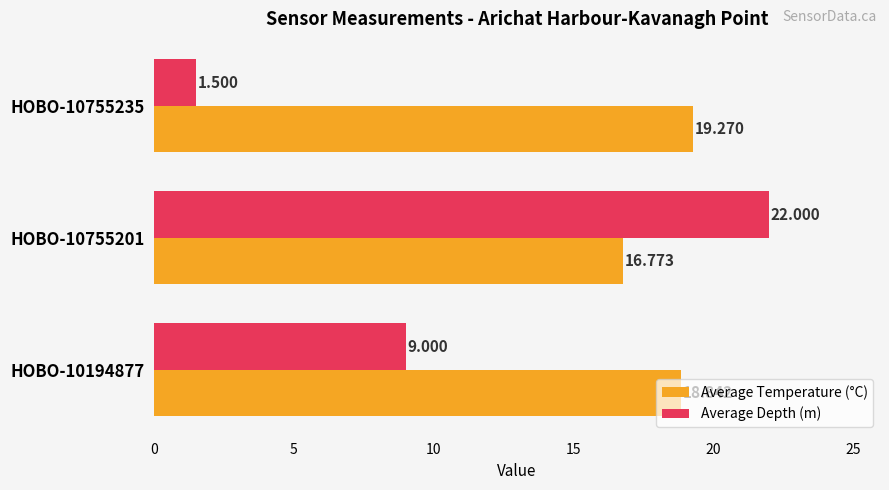

What is the maximum value shown in the chart?

22.0